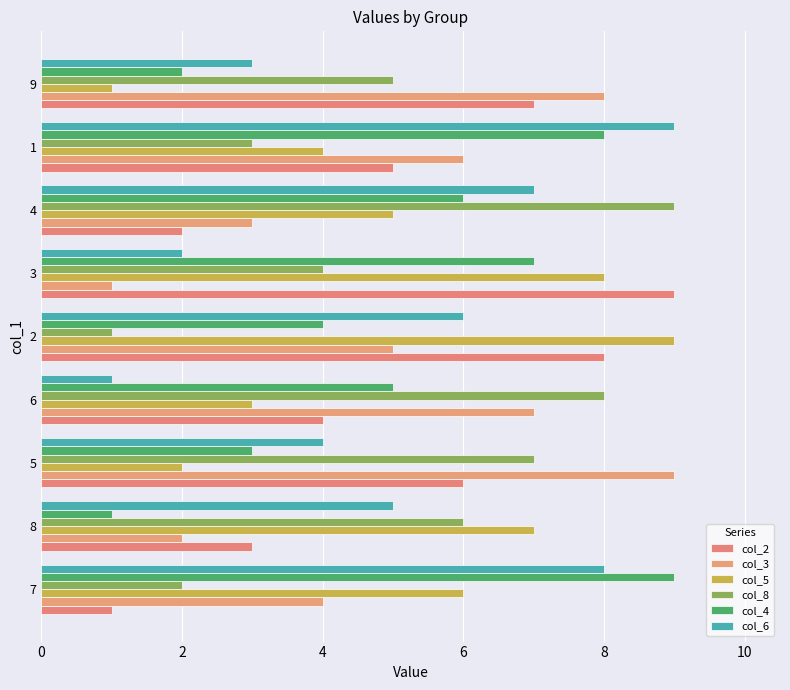

How many series are shown in this chart?

6